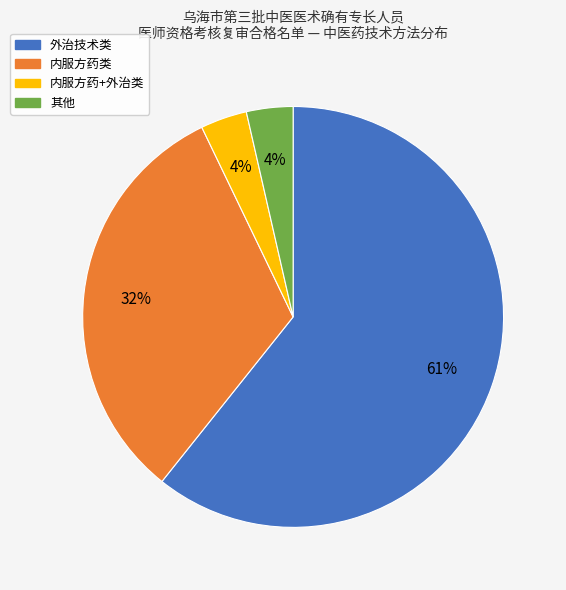

Approximately how many times larger is the value at 外治技术类 compared to 内服方药类?

1.9